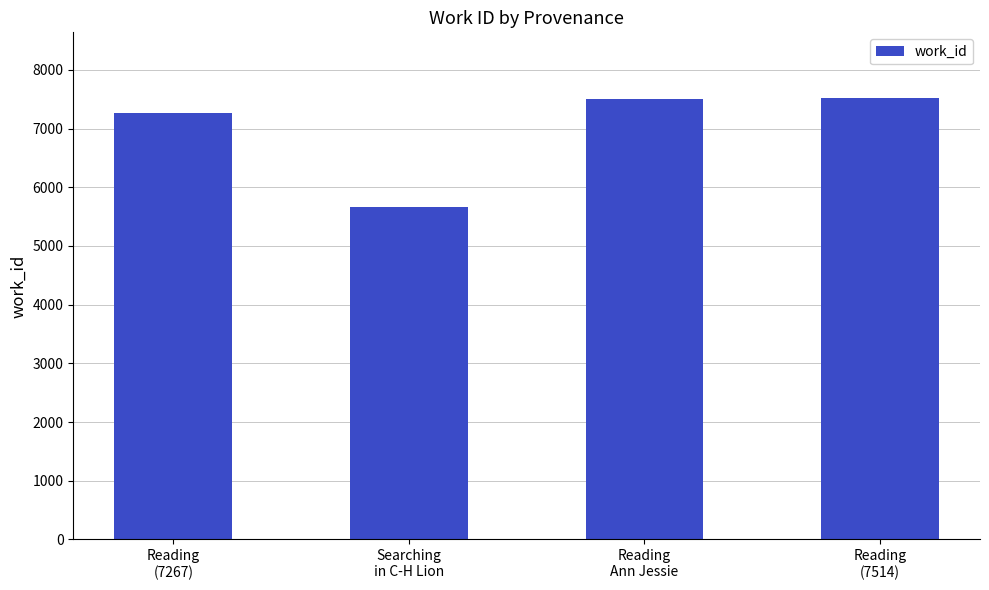

Is it true that the value at Reading
Ann Jessie is 13473?

False